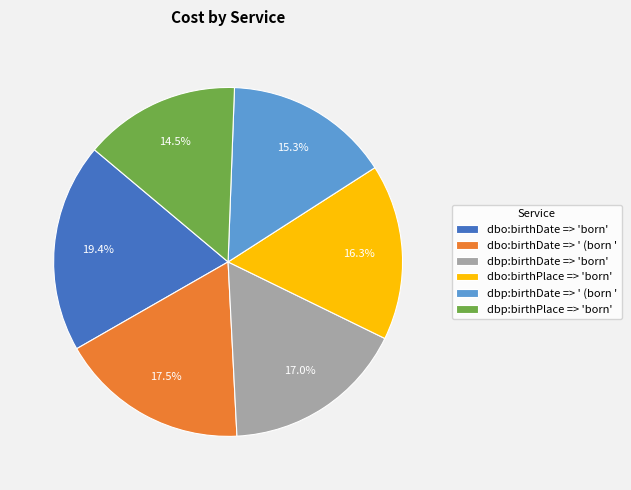

To the nearest percent, what is the combined percentage of dbp:birthPlace => 'born' and dbo:birthDate => 'born'?

34%